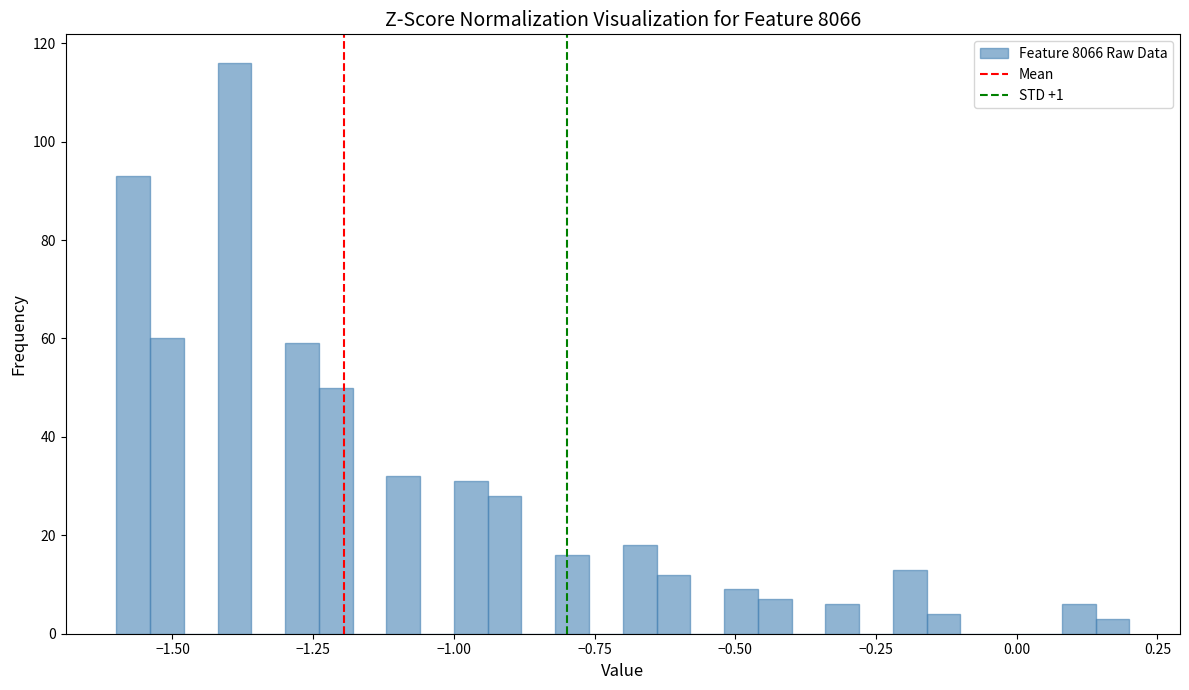

Around what value on the x-axis is the tallest bar? Give the approximate position of its centre, as read against the axis.

-1.40